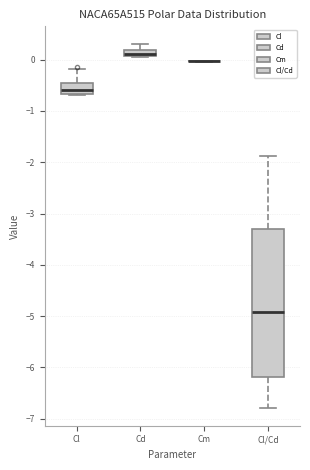

Where is the upper edge of the box for Cd on the y-axis? The values are not printed on the chart, so give them approximately, as read against the axis.

0.2